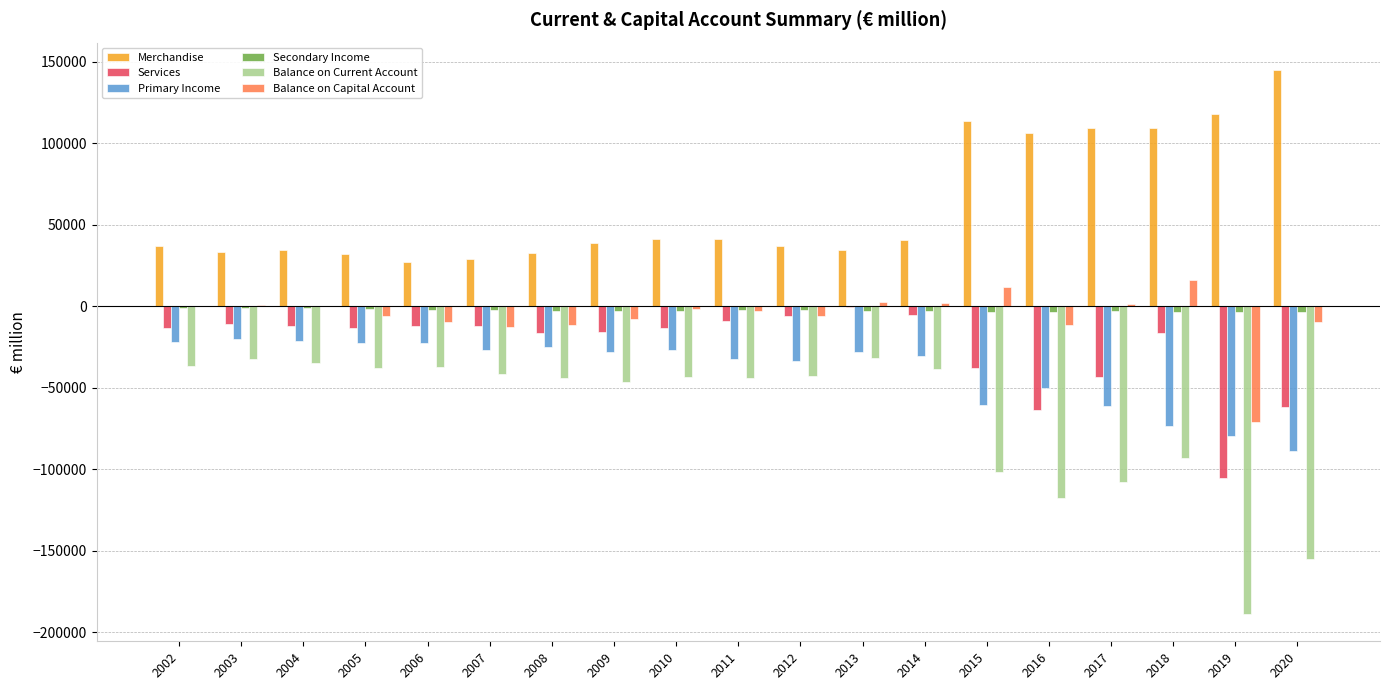

How many values in the Secondary Income series exceed -2729?

9